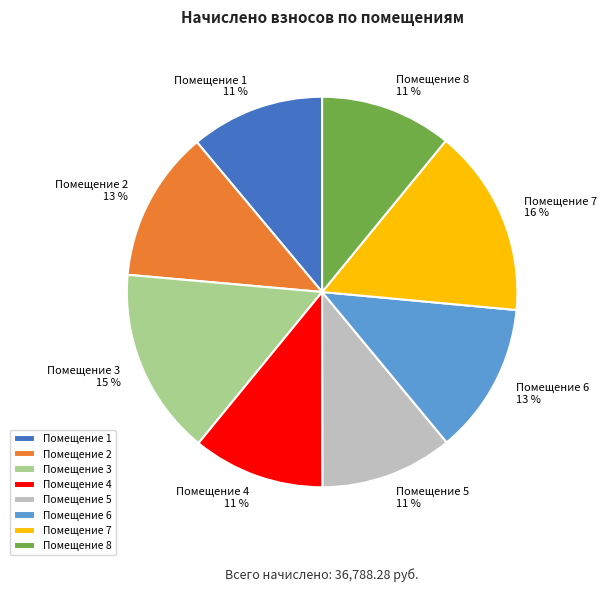

To the nearest percent, what is the average slice percentage?

12%